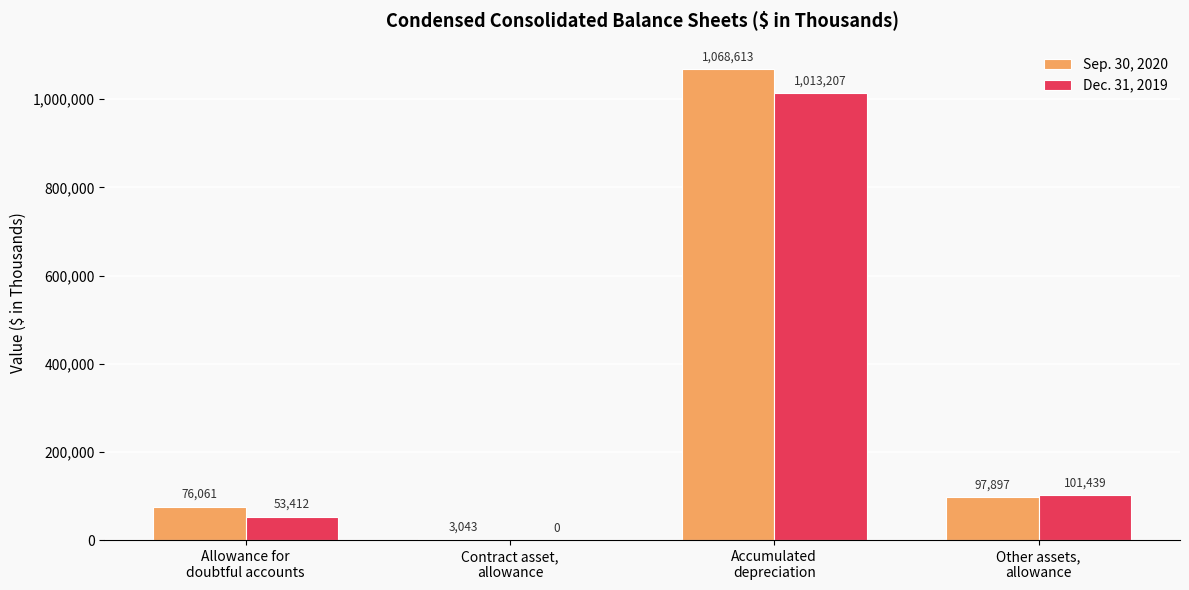

What is the sum of the Sep. 30, 2020 values at Allowance for
doubtful accounts and Other assets,
allowance?

173958